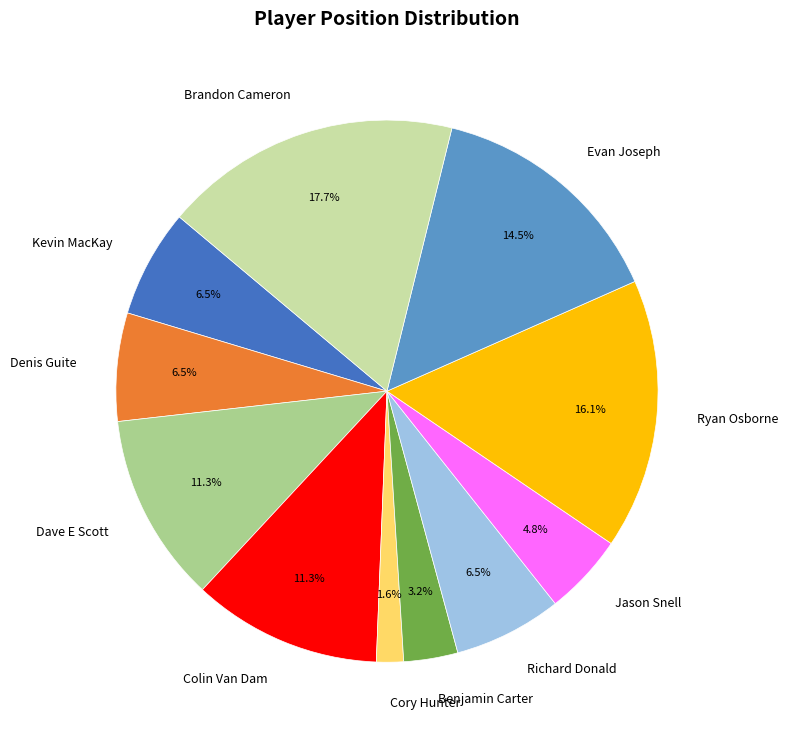

To the nearest percent, what is the average slice percentage?

9%